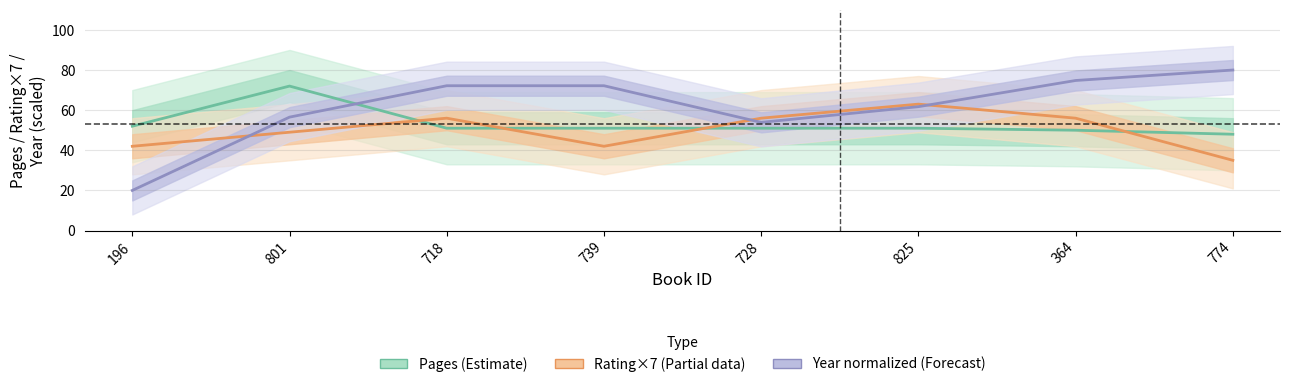

Does the chart display data point markers on the line(s)?

No